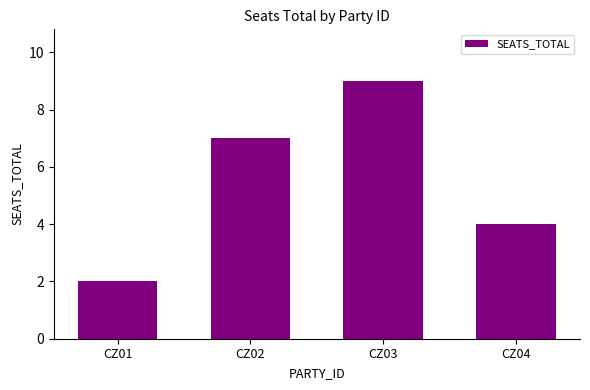

What is the change in value from CZ02 to CZ04?

-3